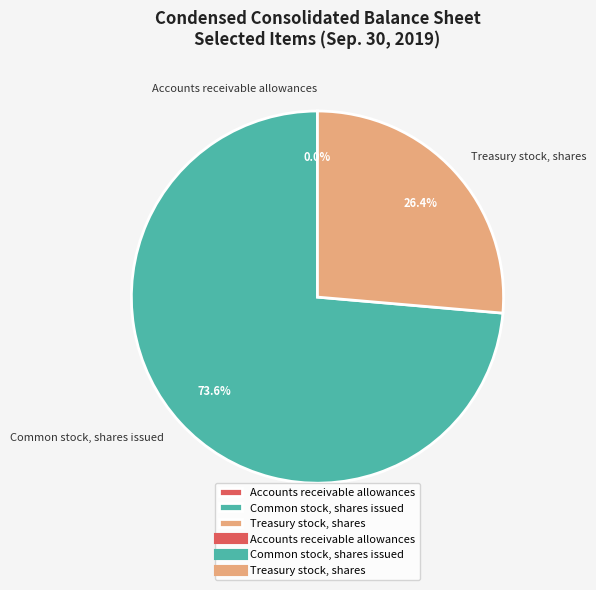

To the nearest percent, what is the difference between the largest and smallest slice percentages?

74%